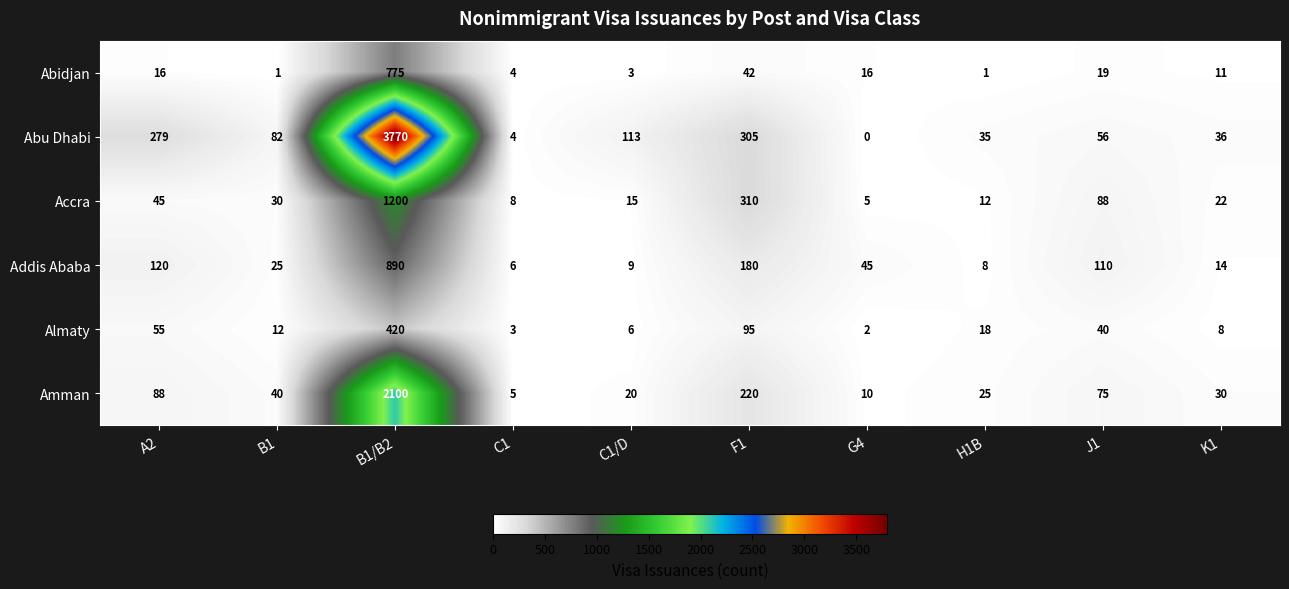

What is the total value across all series at C1?

30